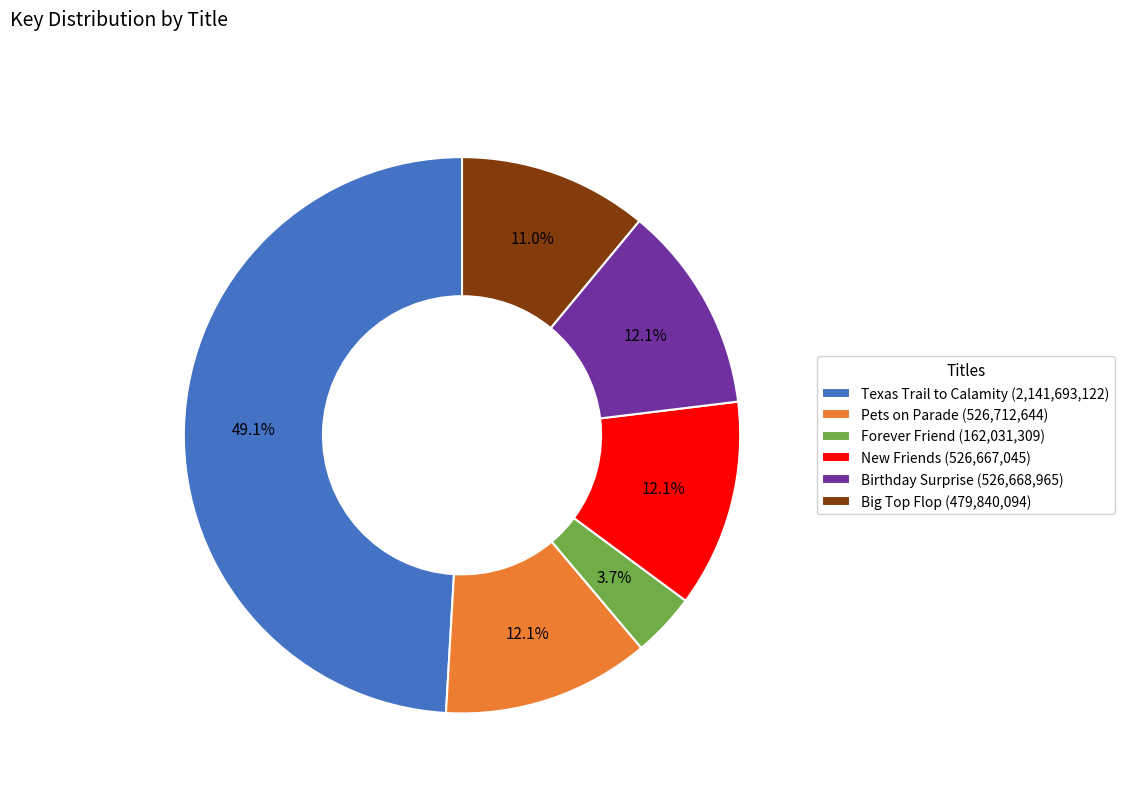

To the nearest percent, what is the average slice percentage?

17%